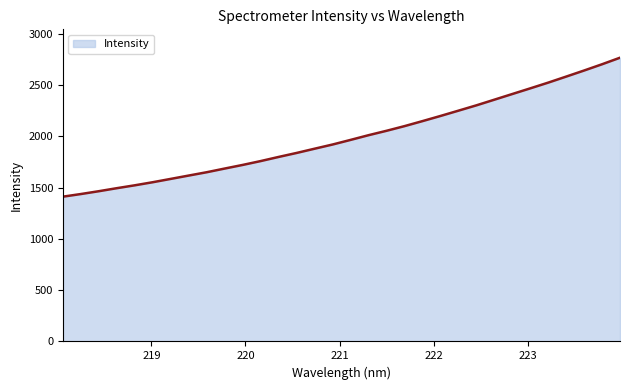

Does the chart have visible grid lines?

No